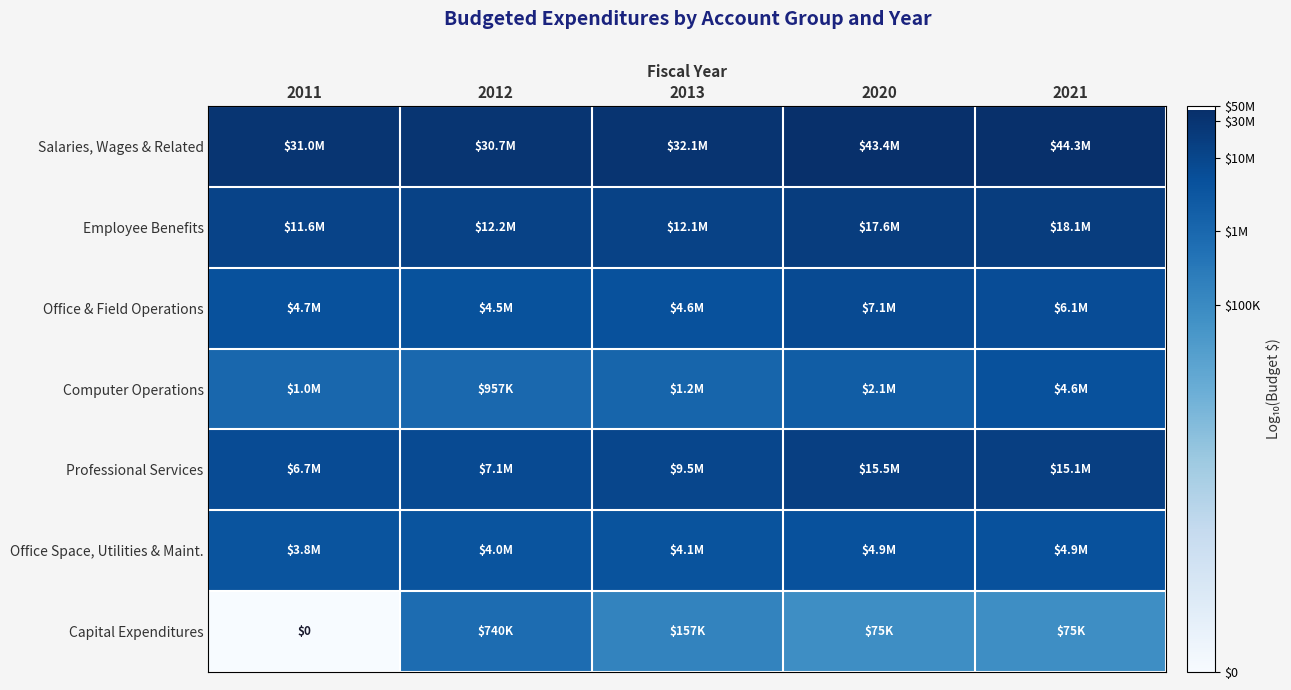

At how many categories does at least one series exceed 4?

5